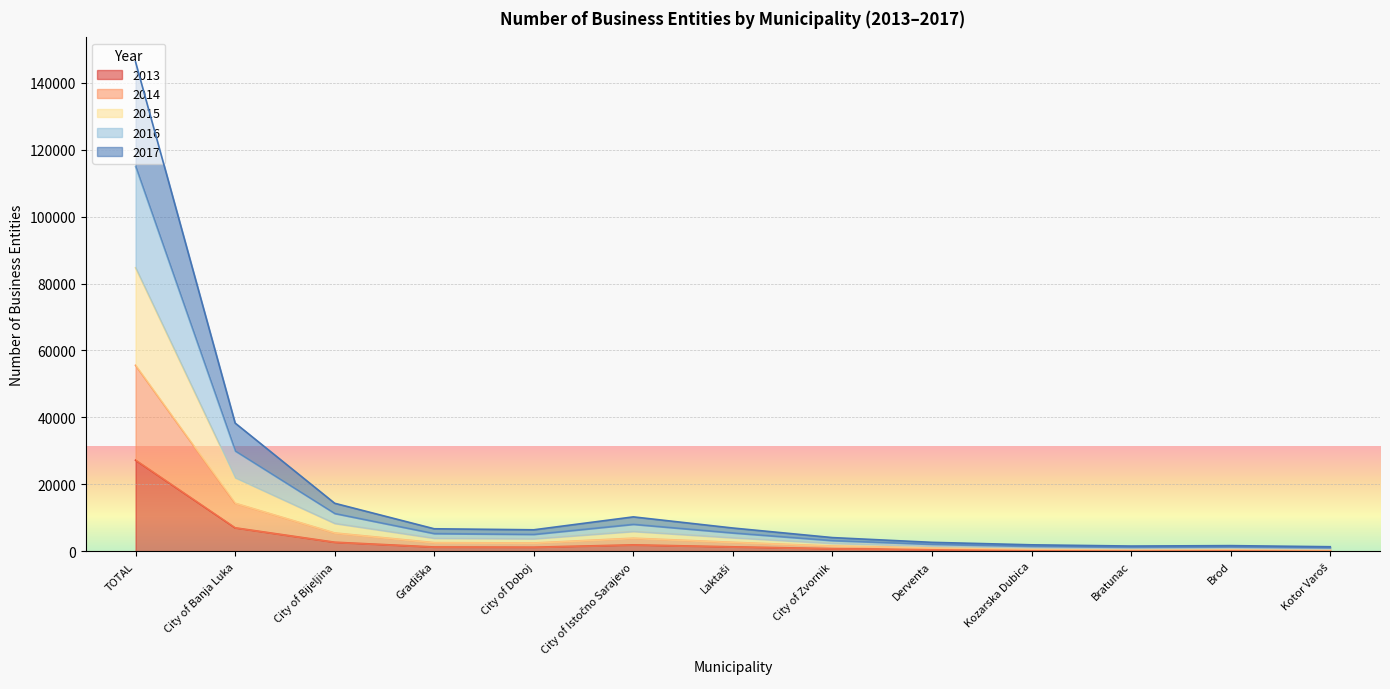

Where is the first local minimum for 2017?

City of Doboj